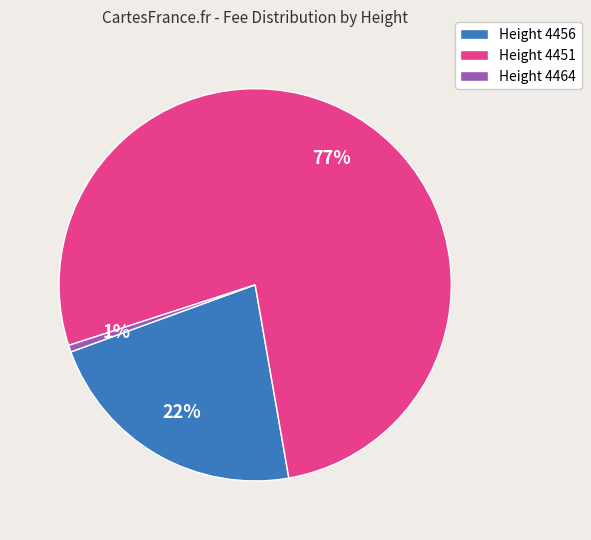

To the nearest percent, what percentage of the pie is Height 4464?

1%